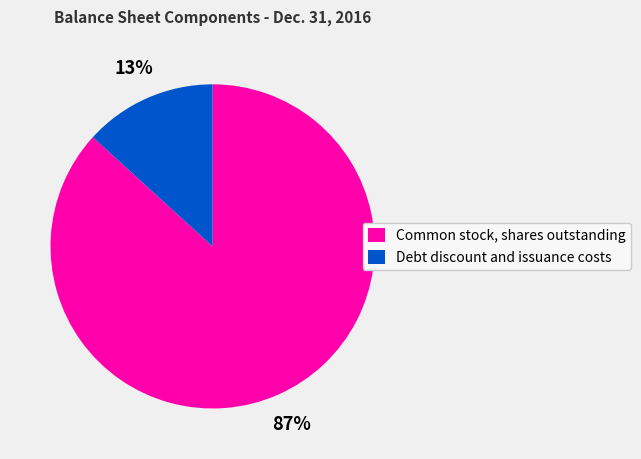

Between Common stock, shares outstanding and Debt discount and issuance costs, which is larger?

Common stock, shares outstanding